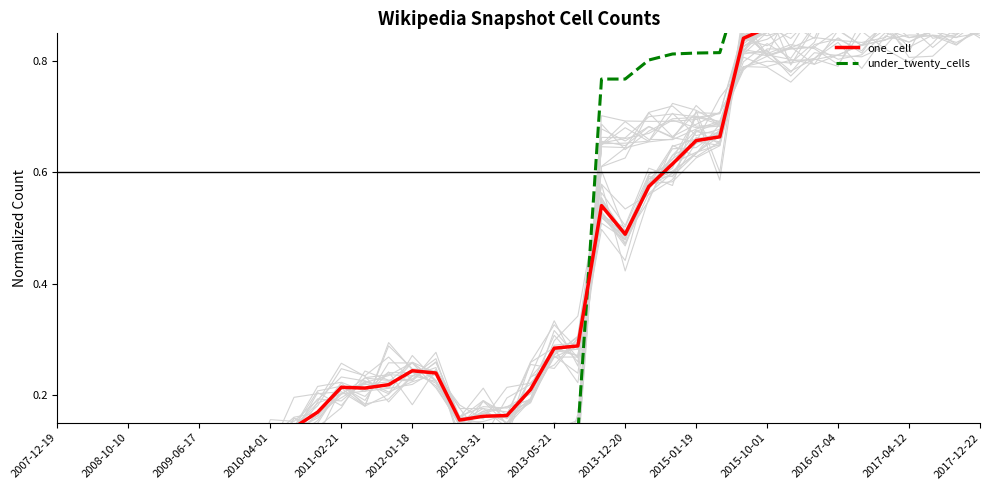

Rank the series at 14 from lowest to highest value.

under_twenty_cells, one_cell